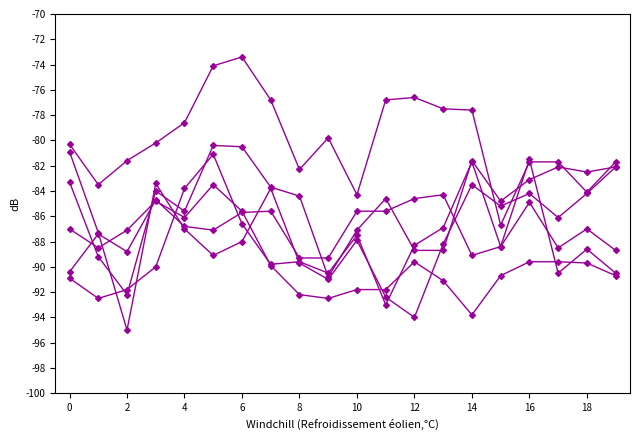

Is this an area chart (filled region under the line)?

No